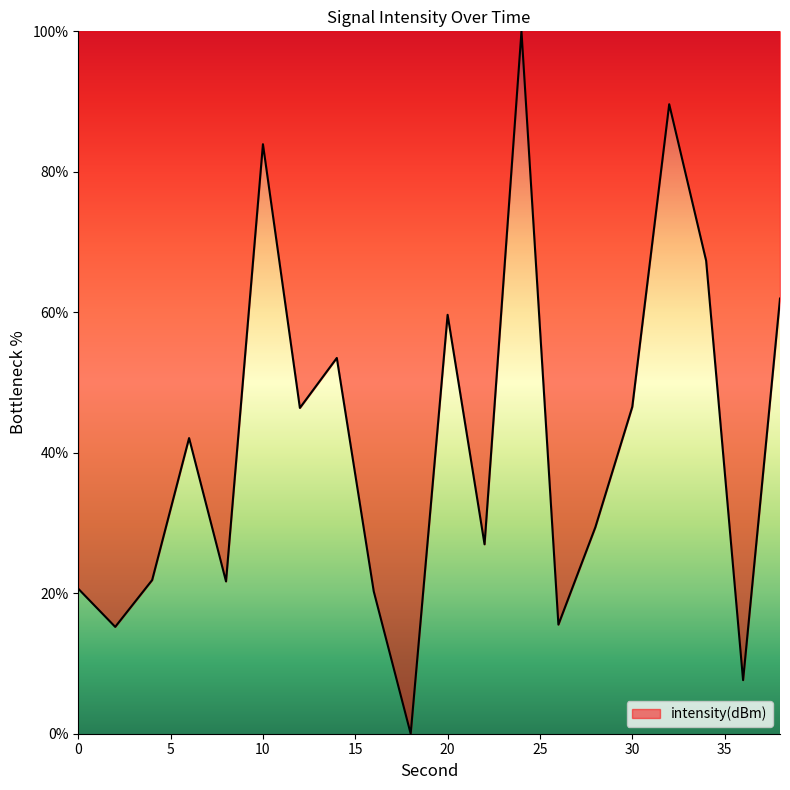

Does the chart have visible grid lines?

No